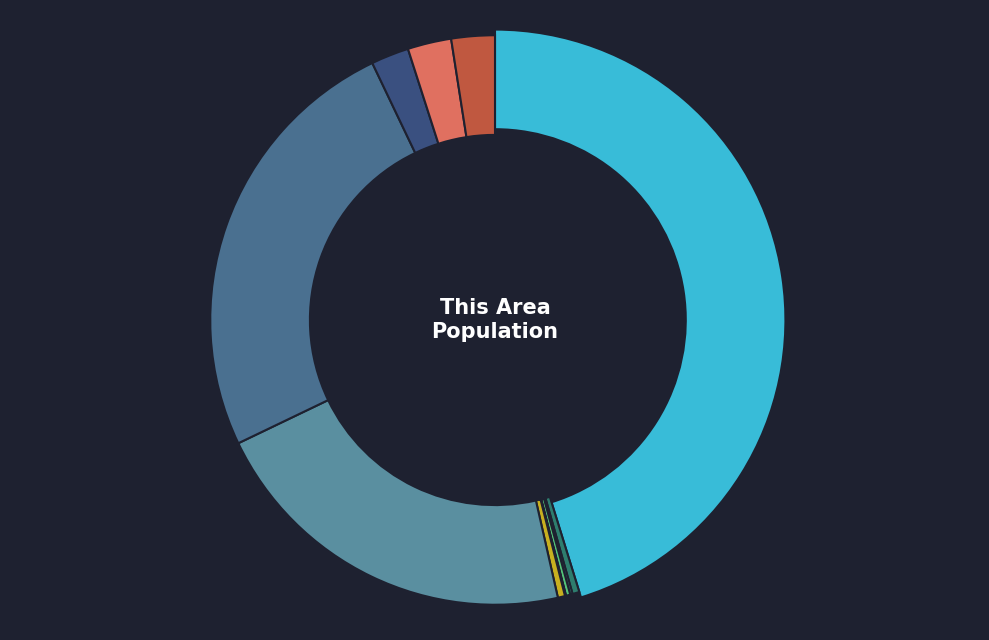

What is the ratio of the value at Some Other Race alone to the value at American Indian and Alaska Native?

0.2